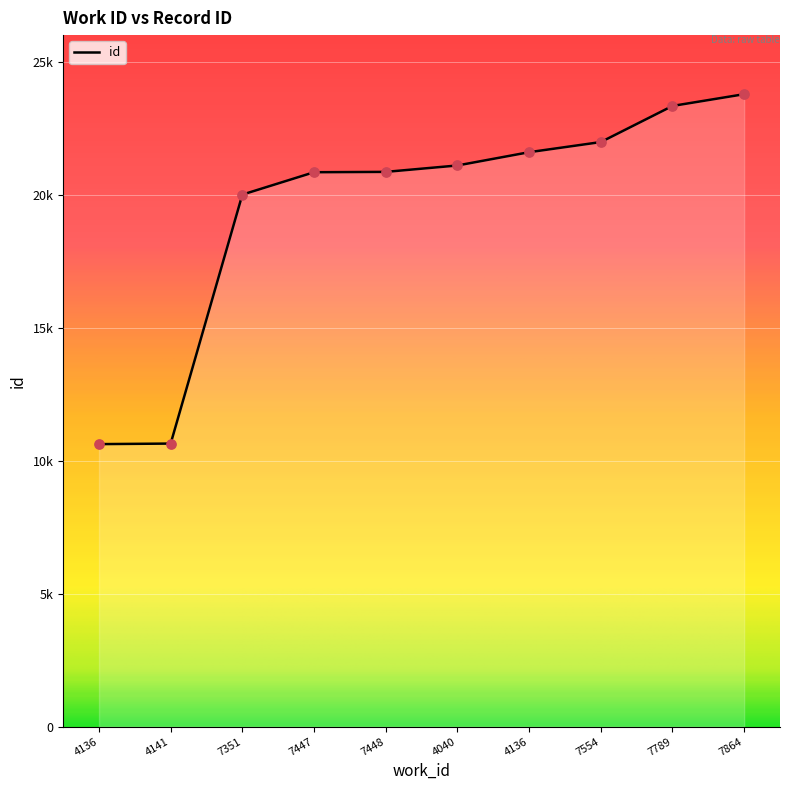

Does the chart have visible grid lines?

Yes